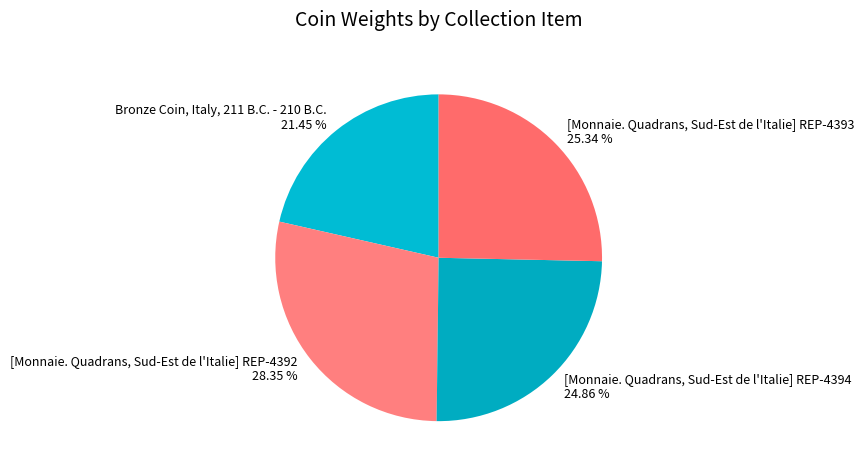

To the nearest percent, what is the average slice percentage?

25%